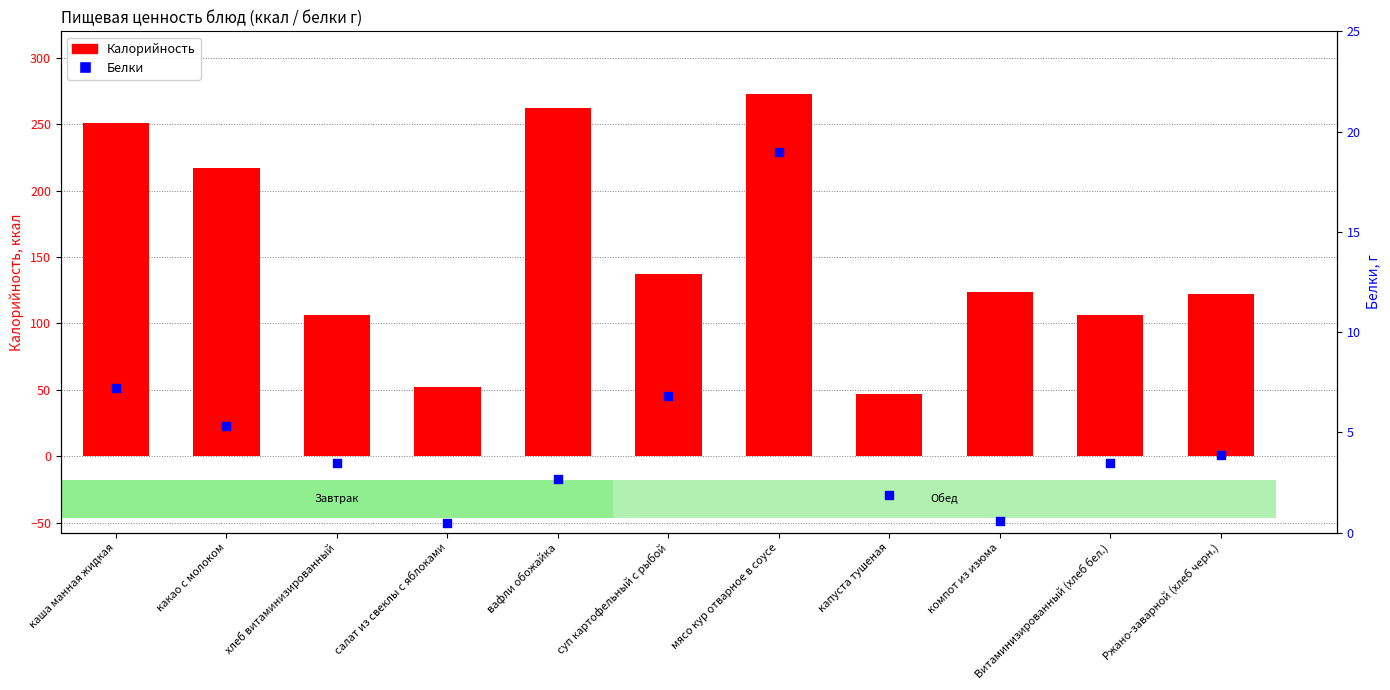

At how many categories does at least one series exceed 199?

4